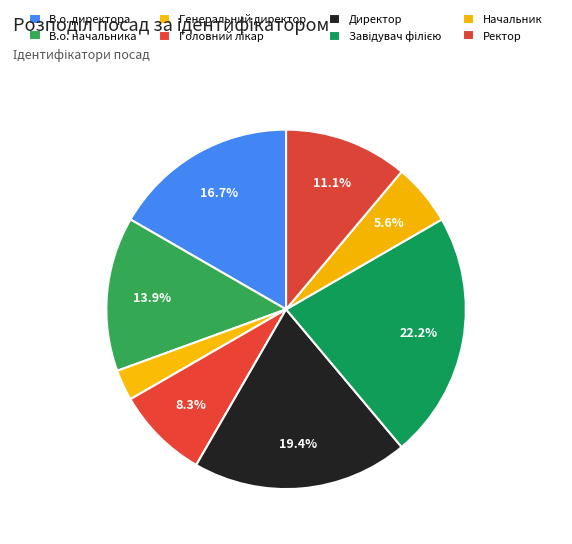

Combined, do Ректор and В.о. директора account for over 50%?

No